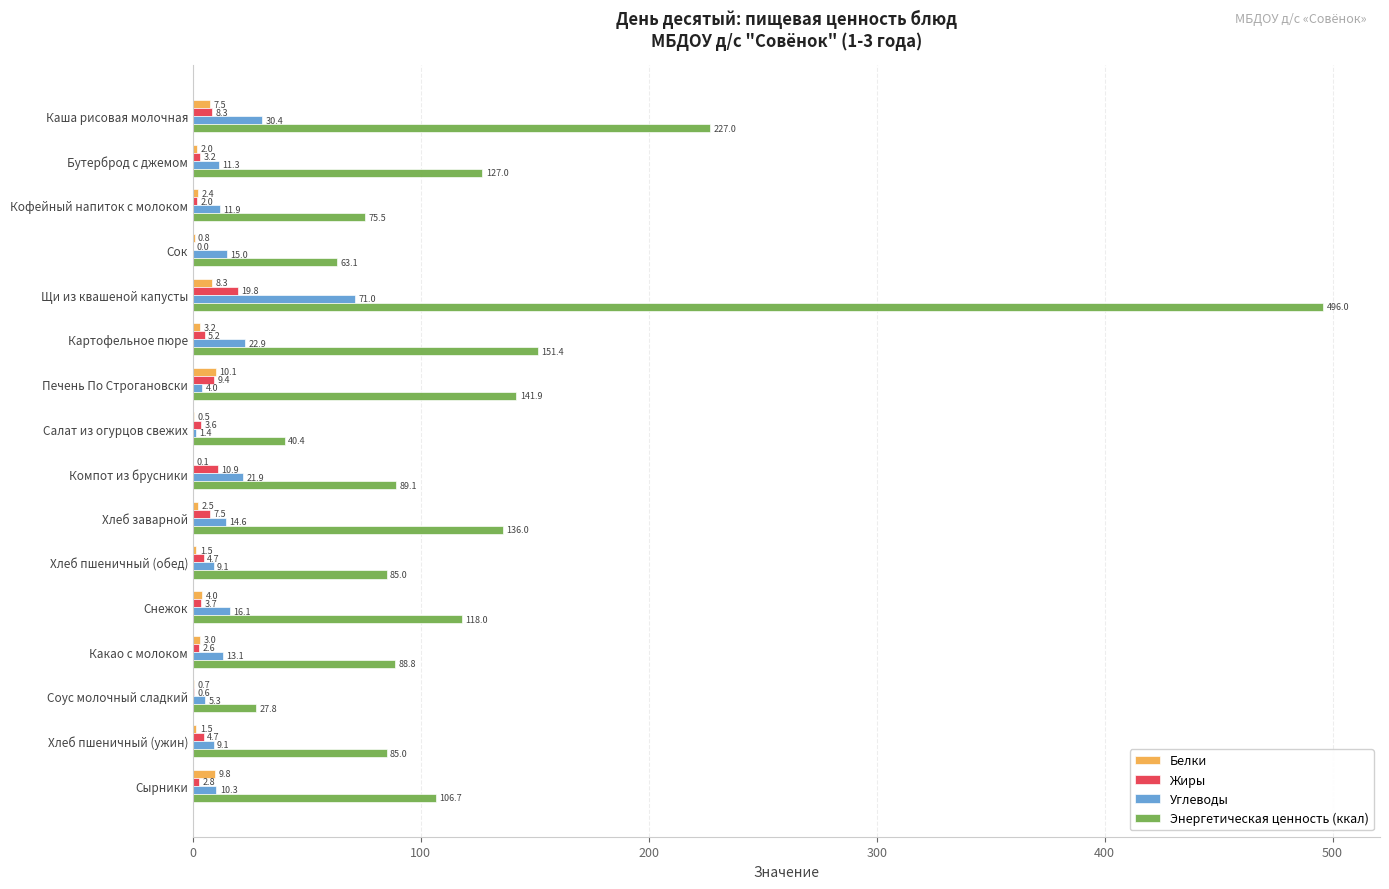

What is the average value of the Углеводы series?

16.7